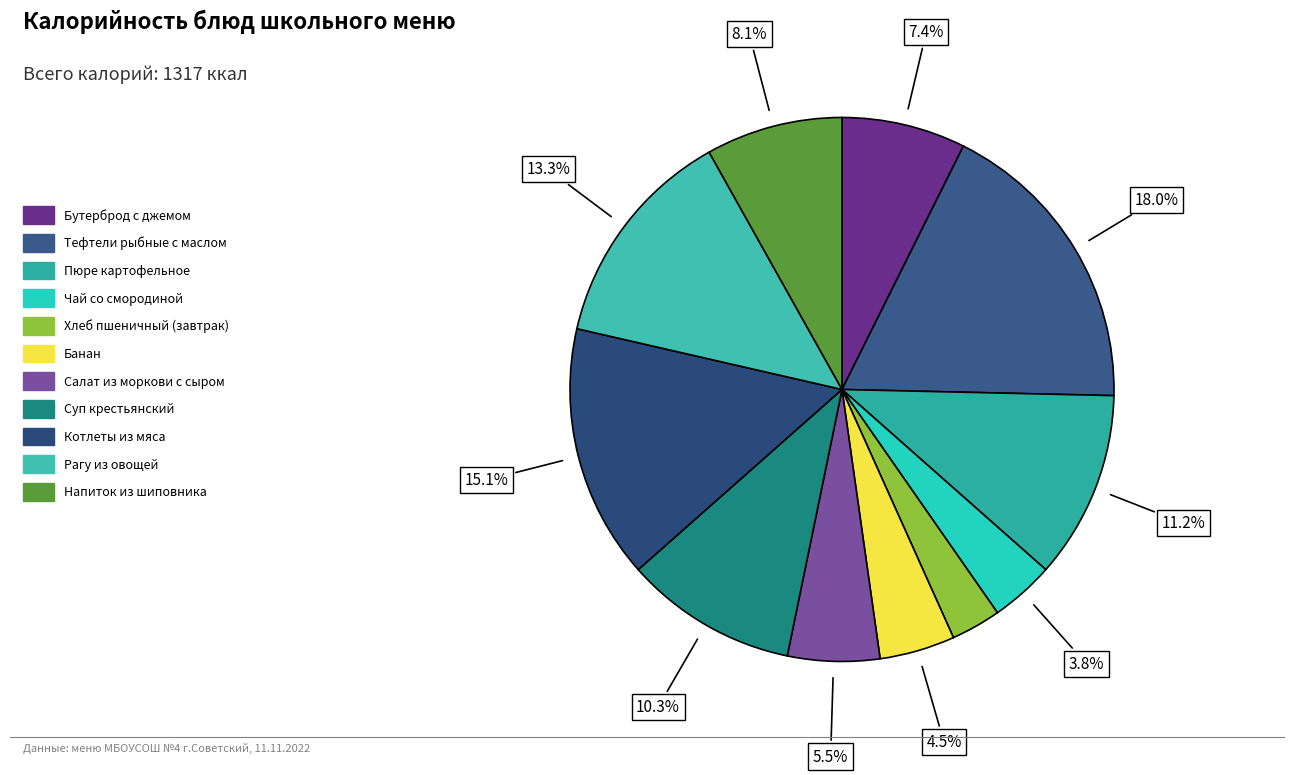

What is the change in value from Салат из моркови с сыром to Рагу из овощей?

+103